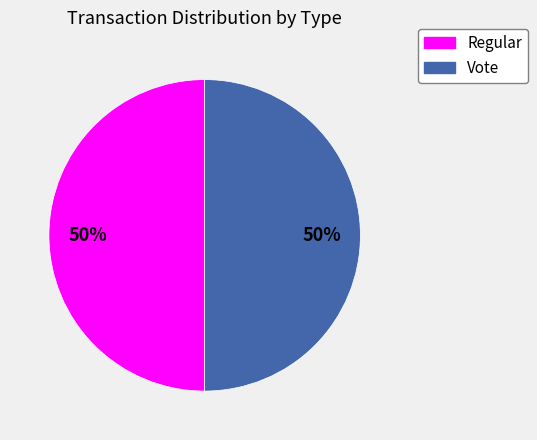

To the nearest percent, what is the average slice percentage?

50%